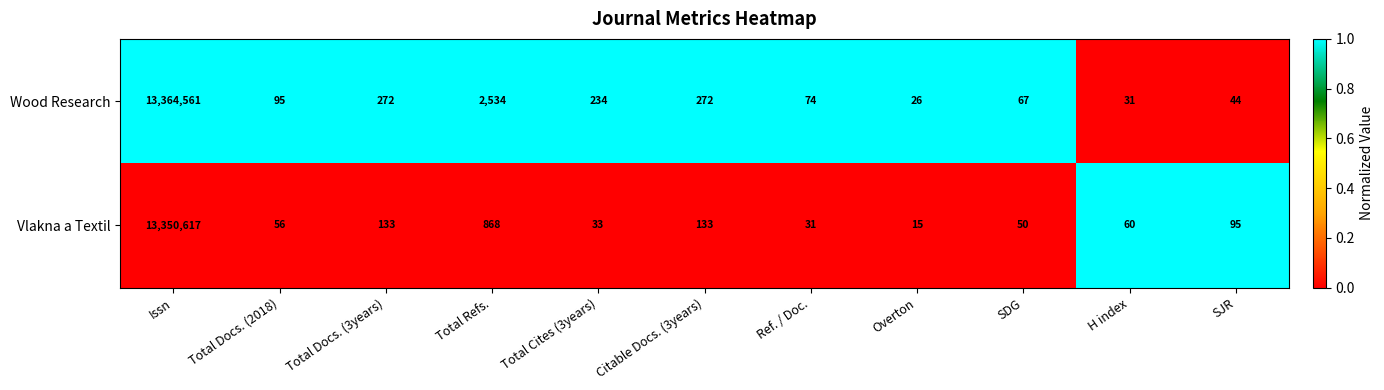

The value of Wood Research at Citable Docs. (3years) is 272. True or false?

True